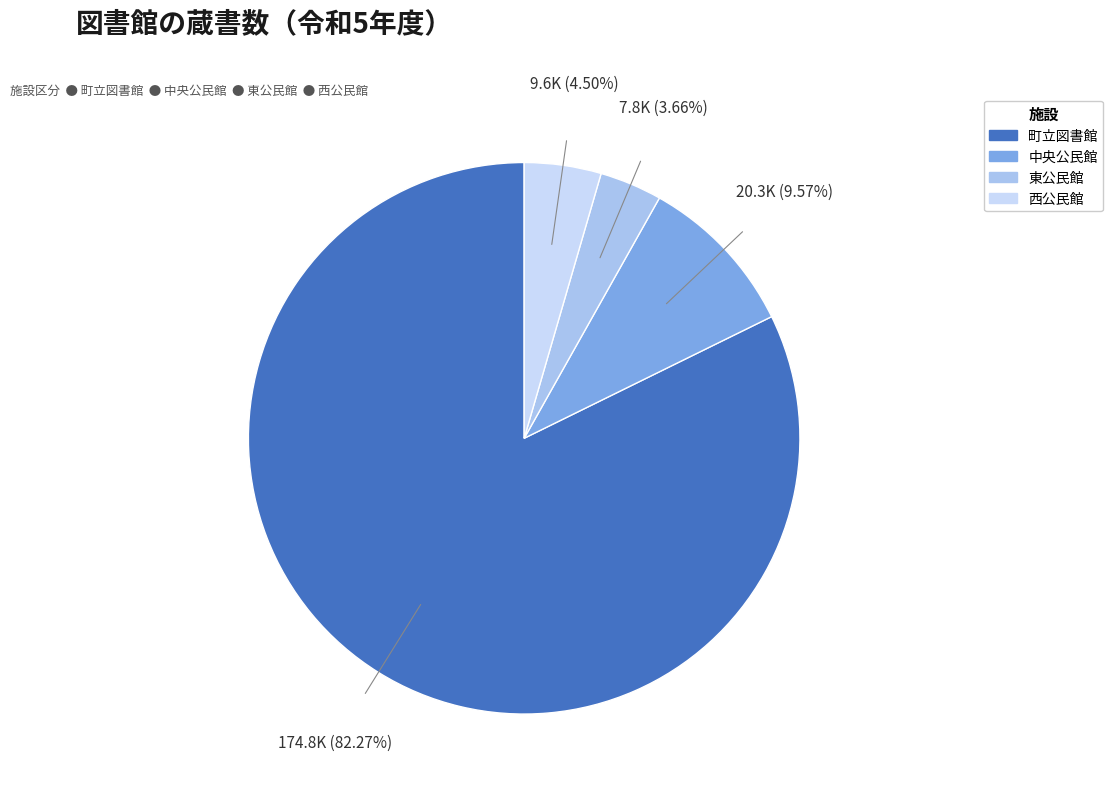

Which category has the biggest portion of the pie?

町立図書館